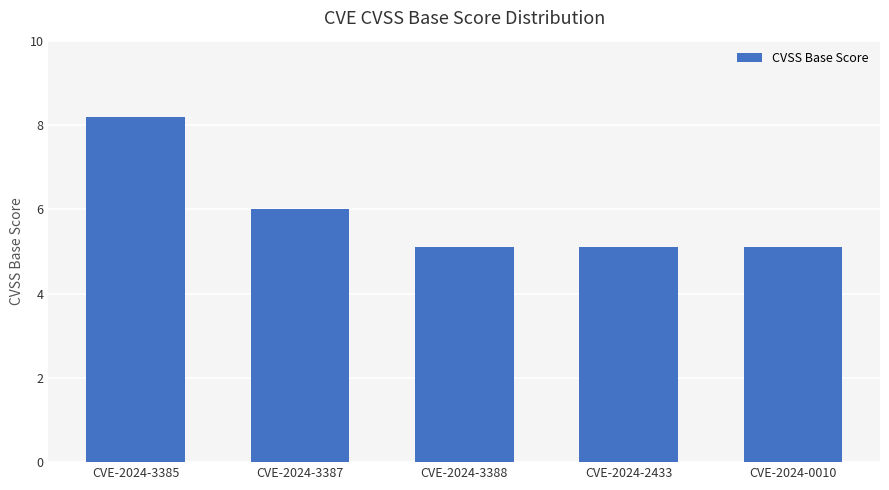

Is it true that the value at CVE-2024-3387 is 3.1?

False